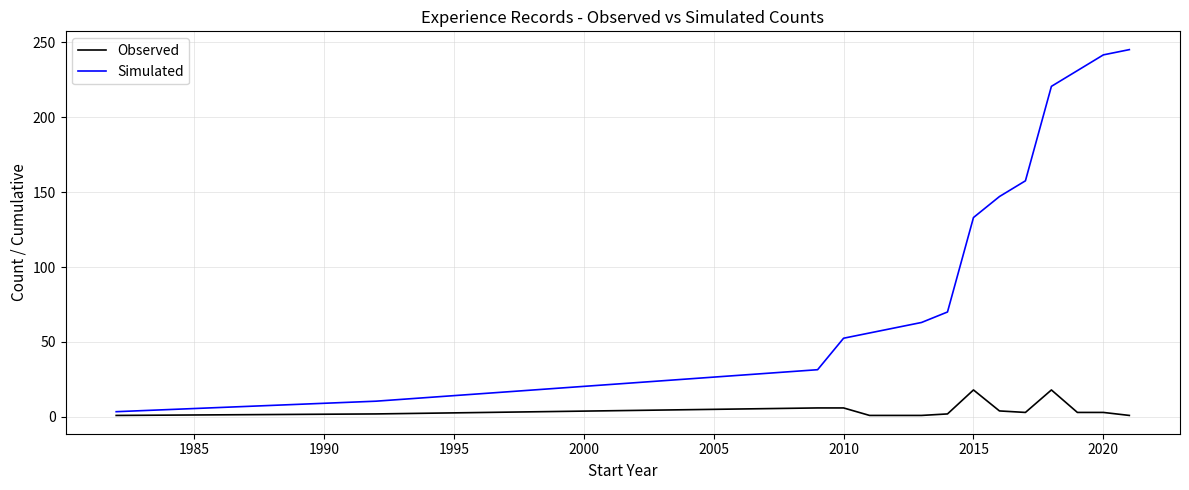

How many values in the Observed series are below 3?

7